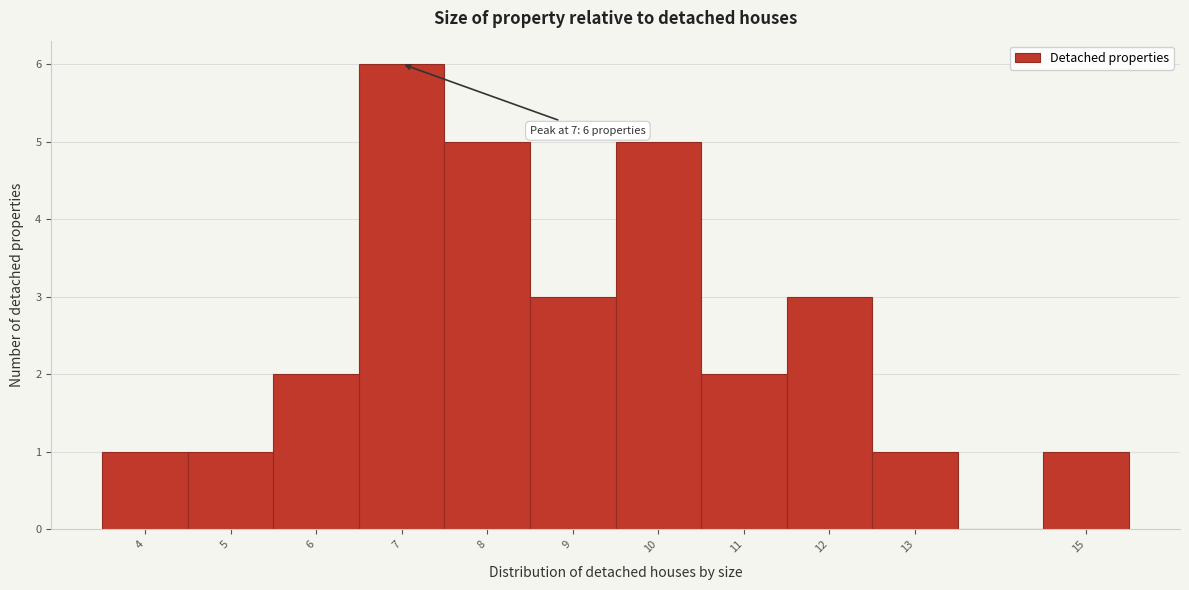

Over which range of the x-axis is the bar tallest?

6.5 to 7.5